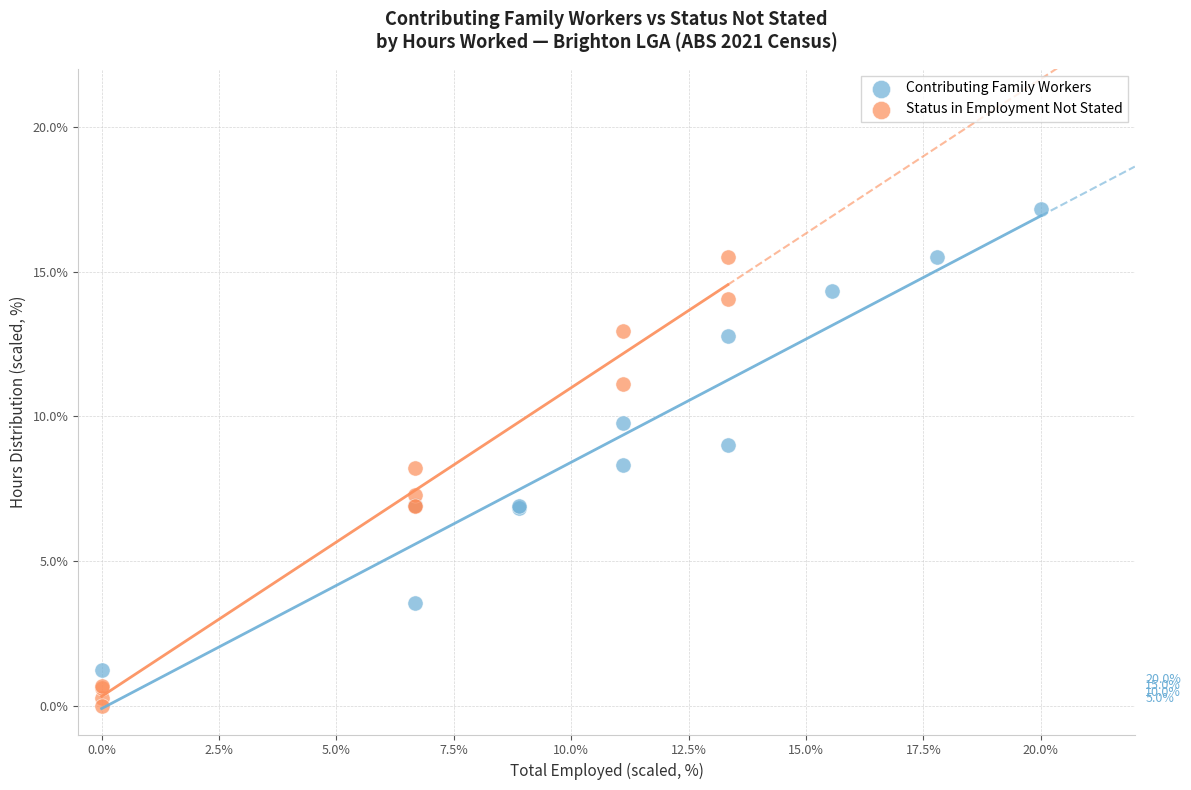

Which series contains the lowest Y value?

Status in Employment Not Stated